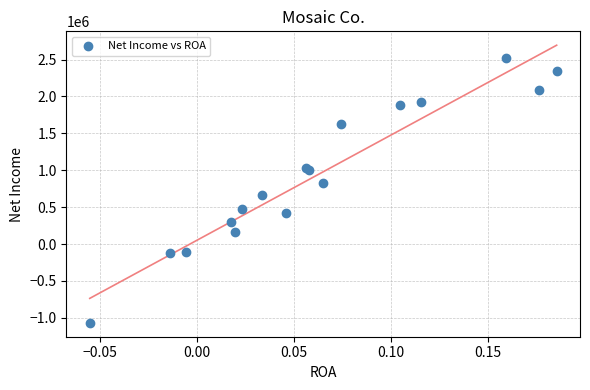

What Y value in the scatter plot is closest to 723600?

666100